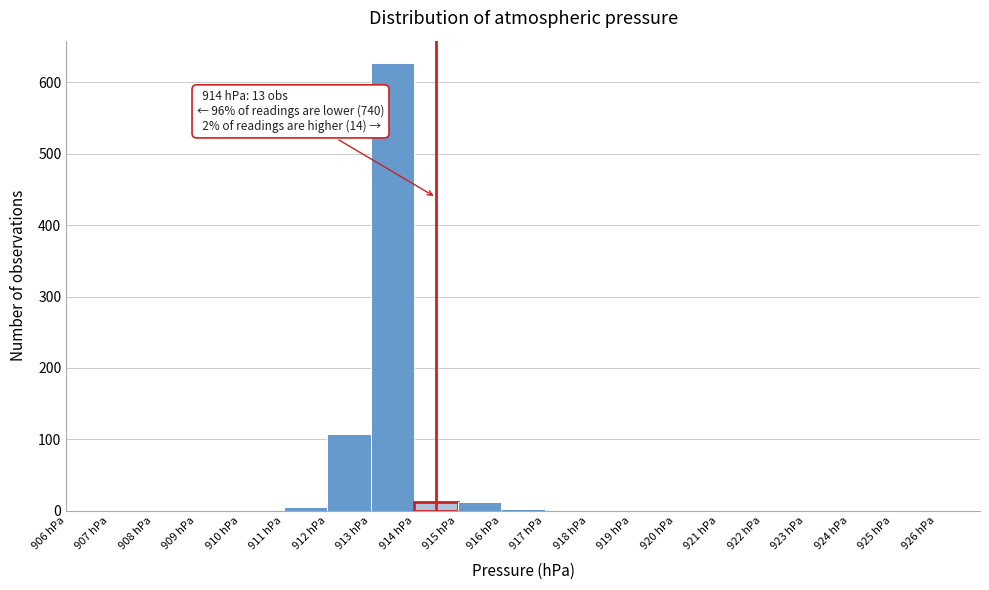

Over which range of the x-axis is the bar tallest?

913 to 914